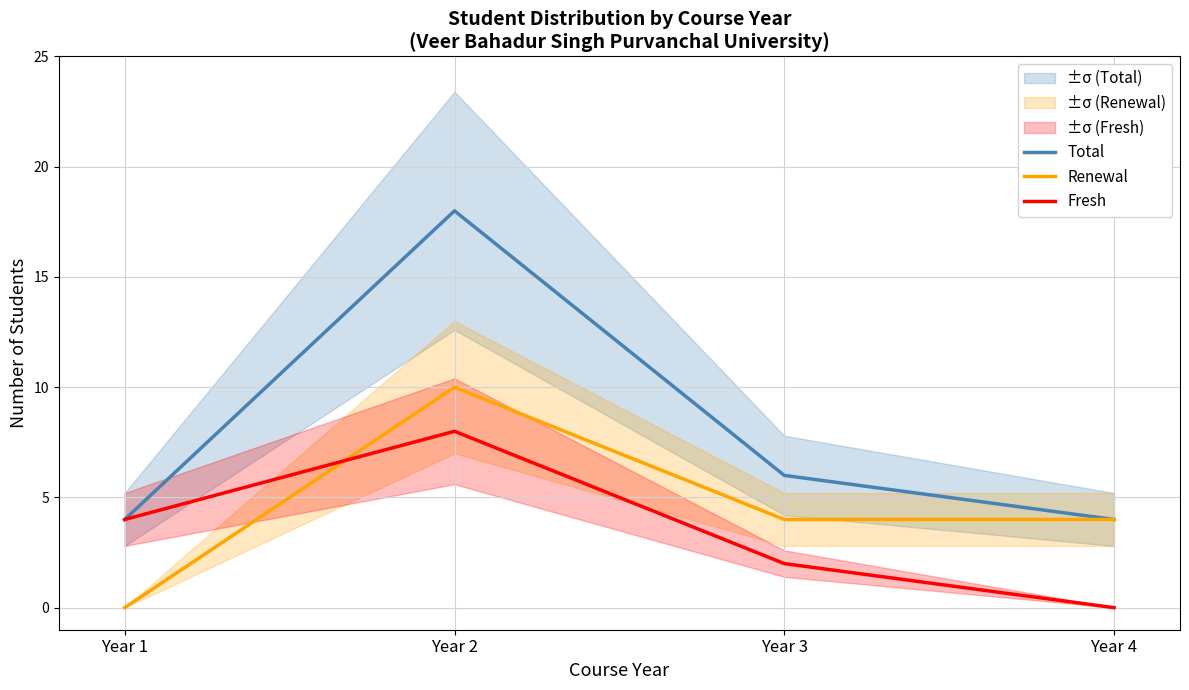

True or false: Total and Fresh cross at least once.

False